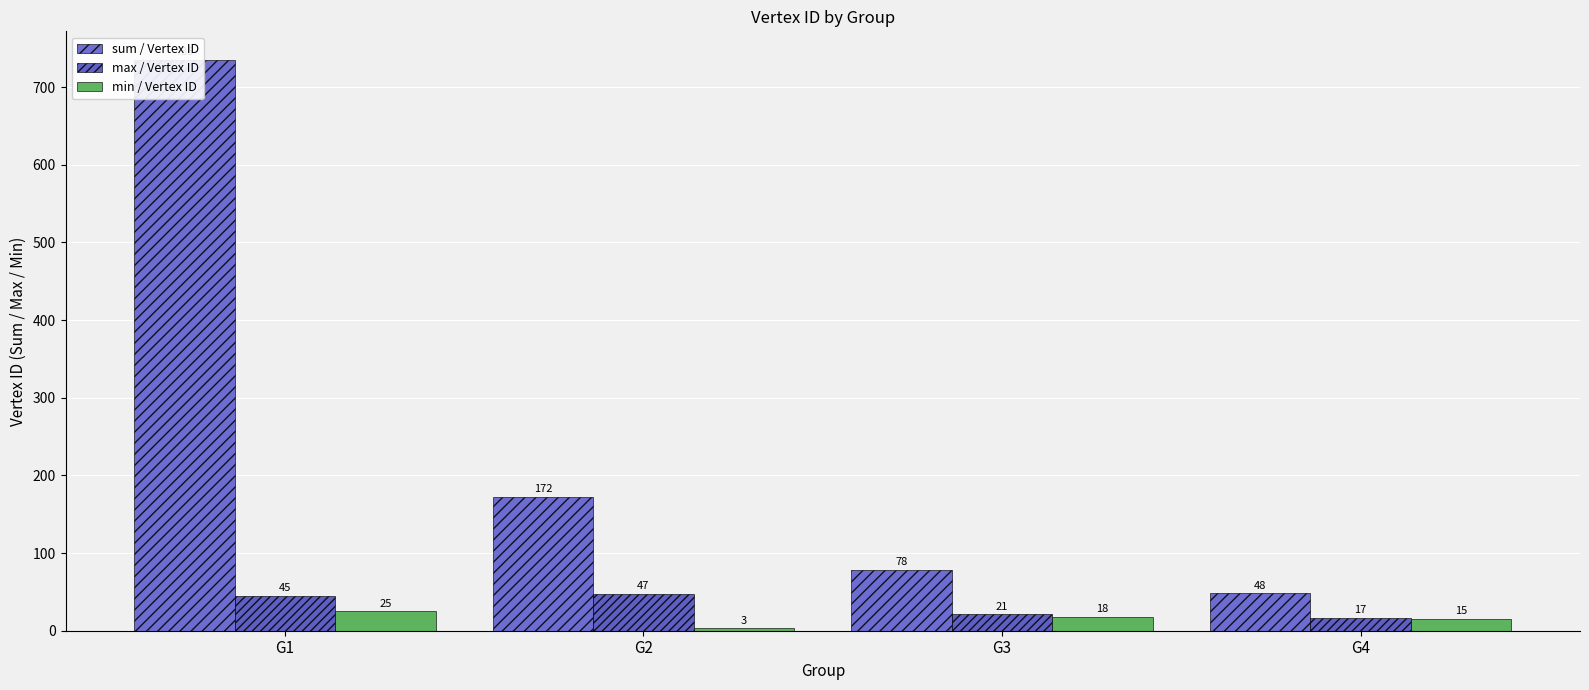

How many values in the max / Vertex ID series exceed 45?

1